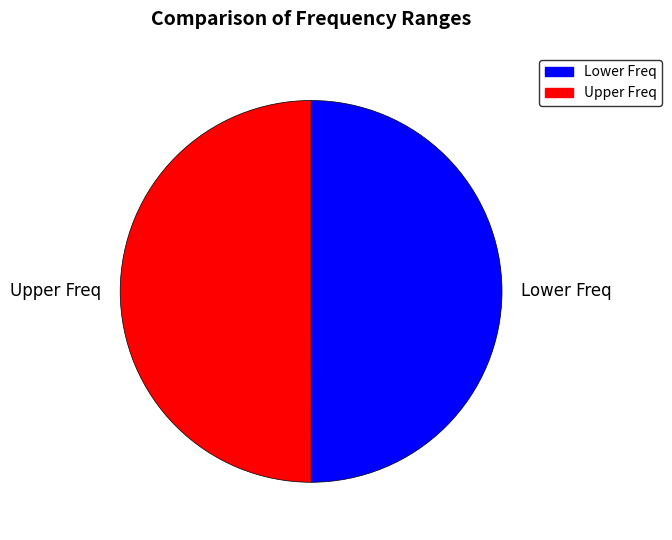

Is it true that Upper Freq is 50% of the pie?

True